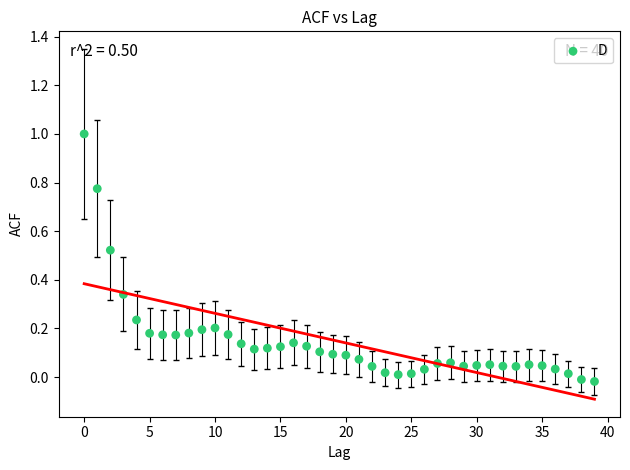

What is the range of Y values (max minus min)?

1.0